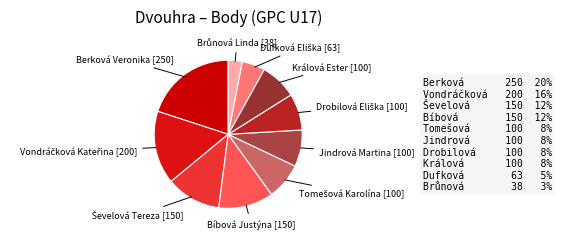

Which category has the biggest portion of the pie?

Berková Veronika